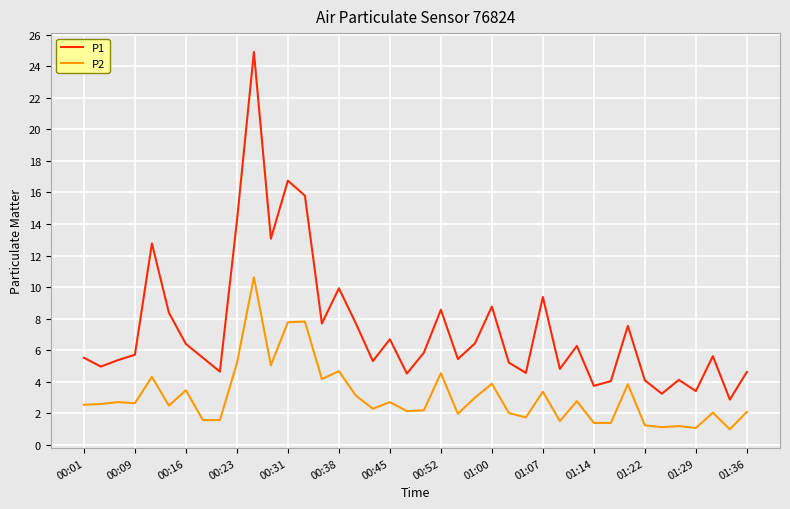

Which series has the largest total across all categories?

P1